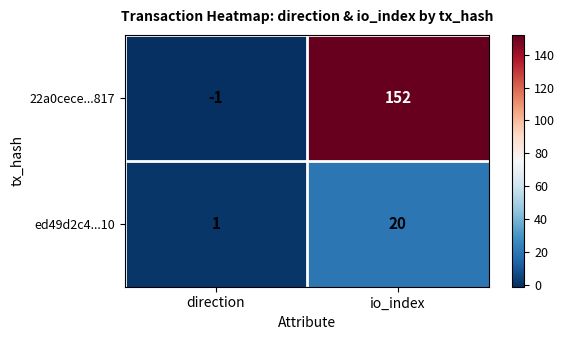

Is it true that ed49d2c4...10 equals 20 at io_index?

True